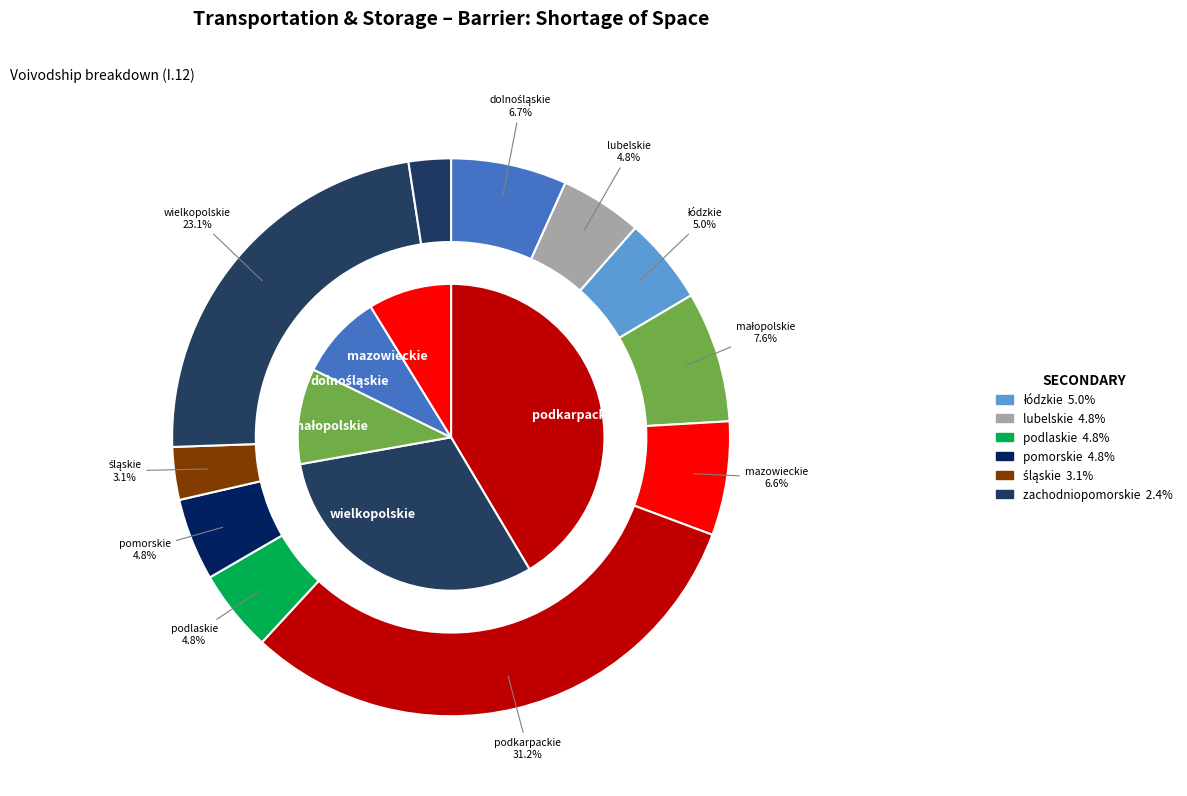

Does any single category account for the majority?

No